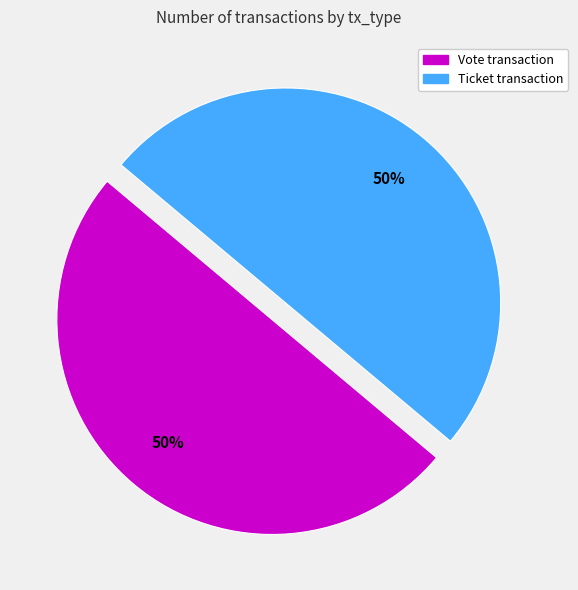

To the nearest percent, what is the average slice percentage?

50%